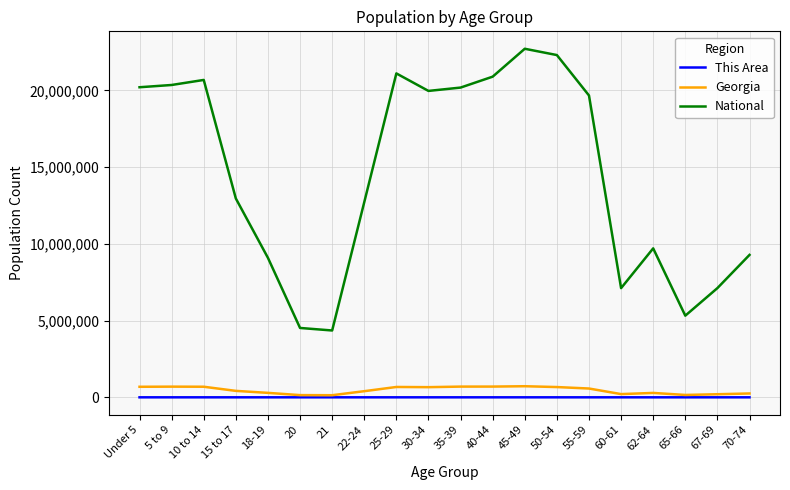

List the series in order of their peak value, highest first.

National, Georgia, This Area